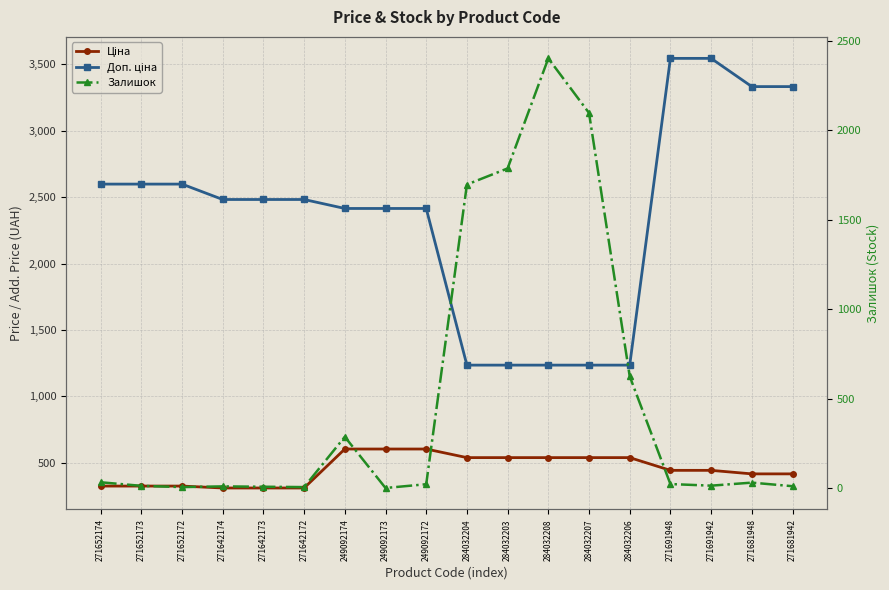

What is the value of the Ціна point at the 11th from the left?

539.0